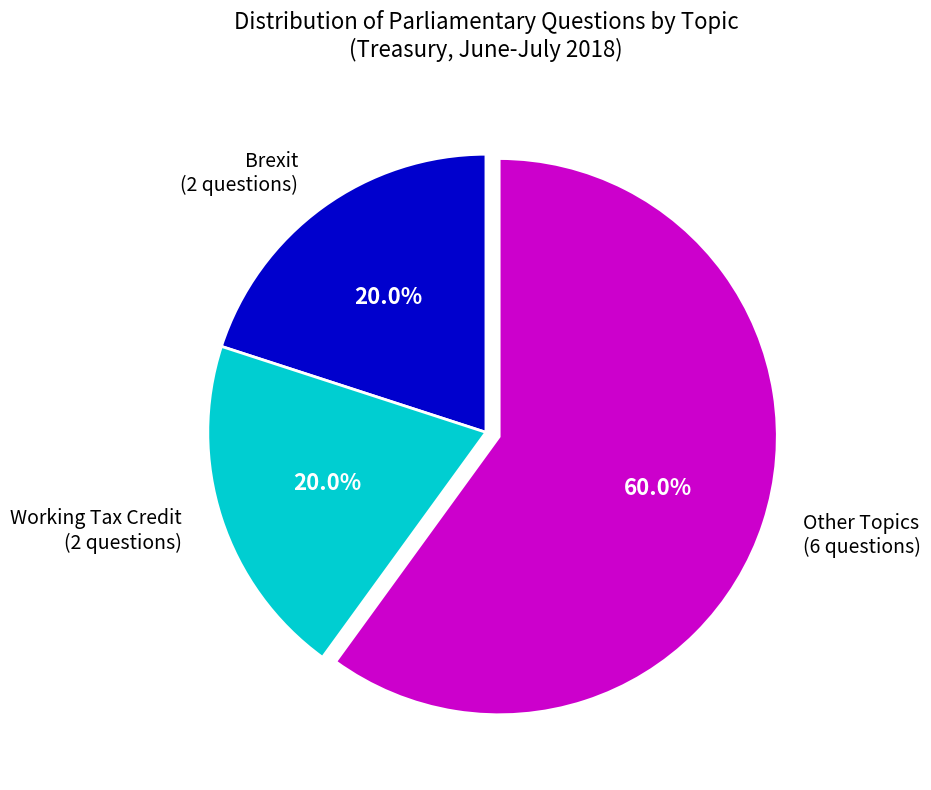

Which slice is the largest?

Other Topics